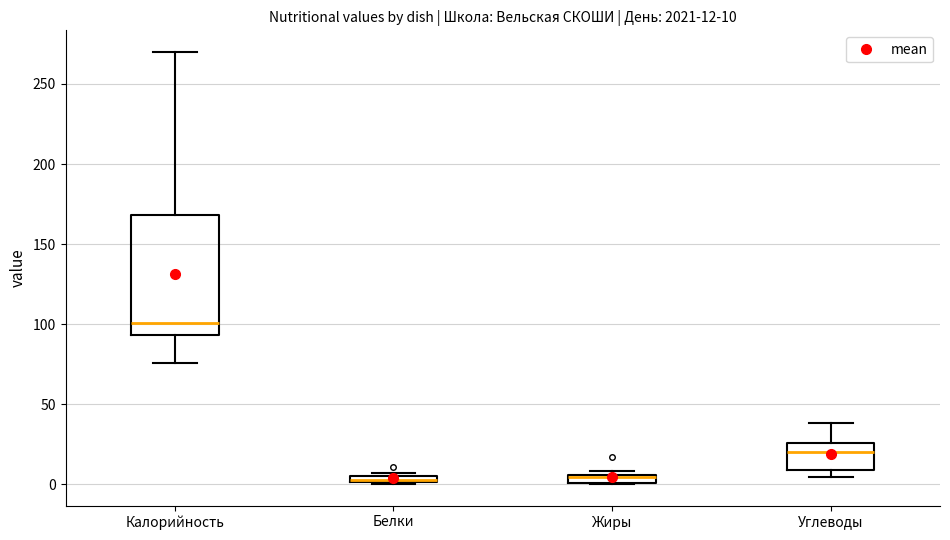

Comparing the boxes themselves (not the whiskers), which one is the tallest?

Калорийность